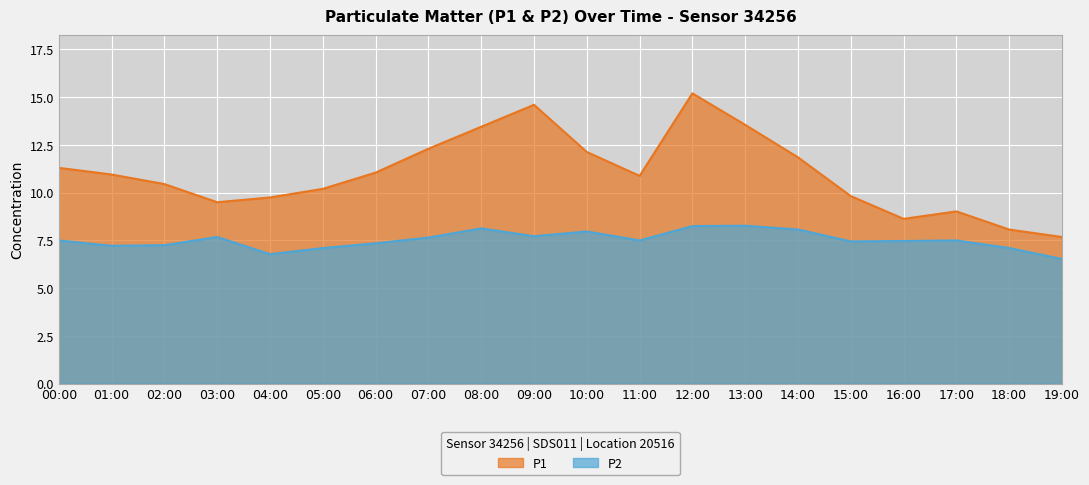

How many categories are shown in the chart?

20